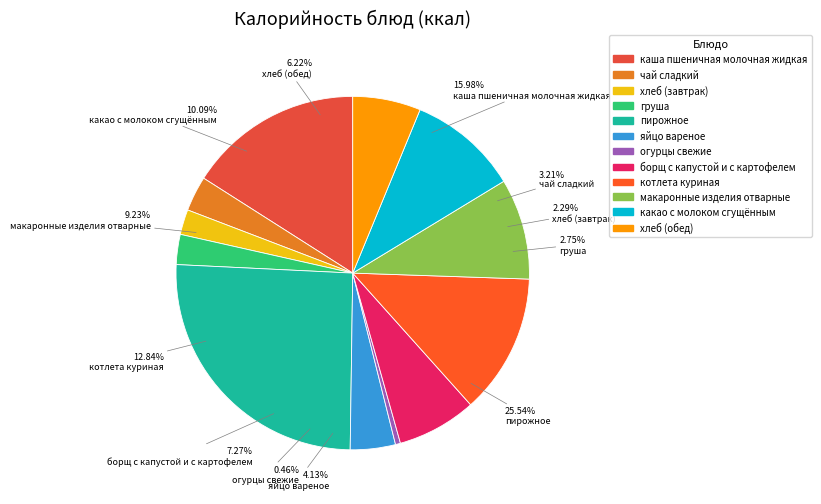

How many slices are in this pie chart?

12